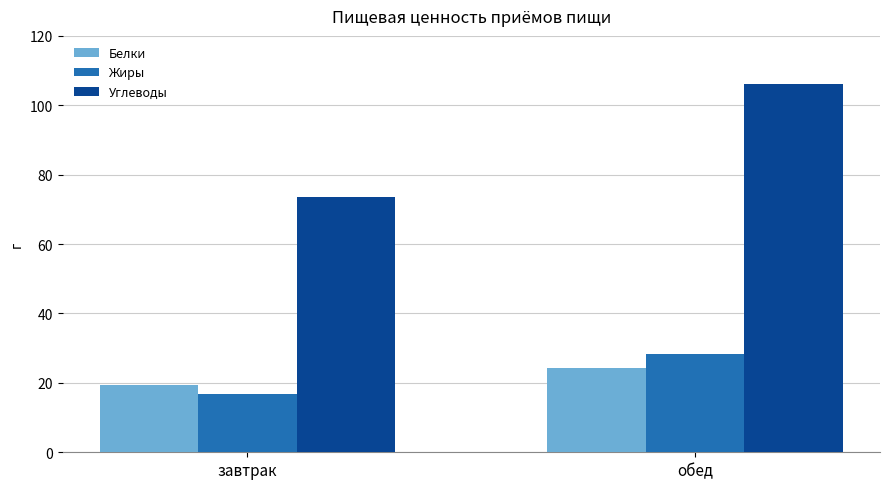

True or false: Белки has a value of 32.3 at завтрак.

False